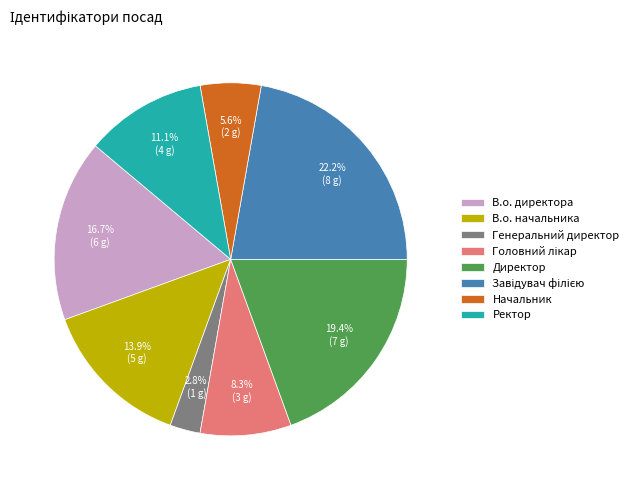

Combined, do Ректор and В.о. директора account for over 50%?

No